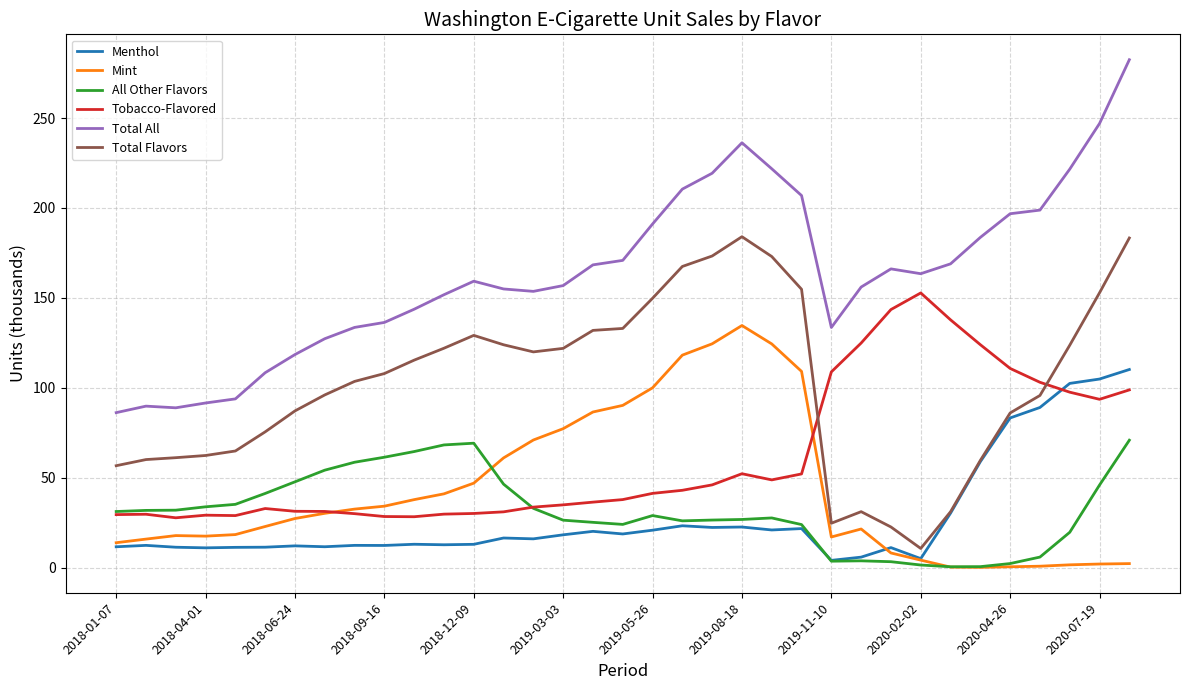

Which series has the widest spread of values?

Total All